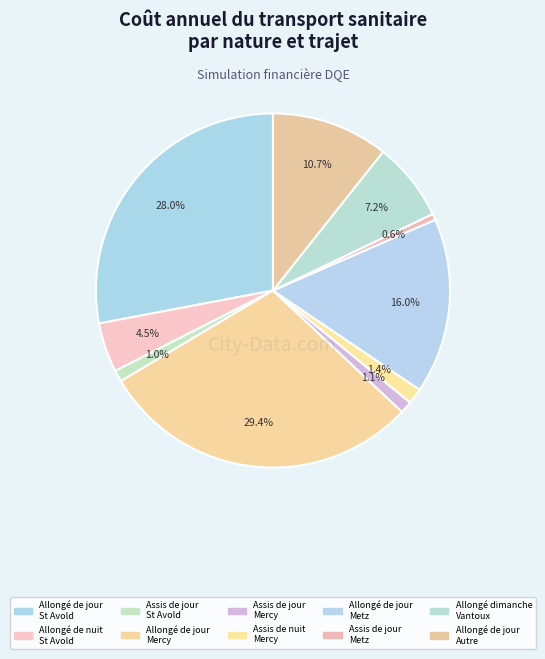

How many segments does this pie chart have?

10